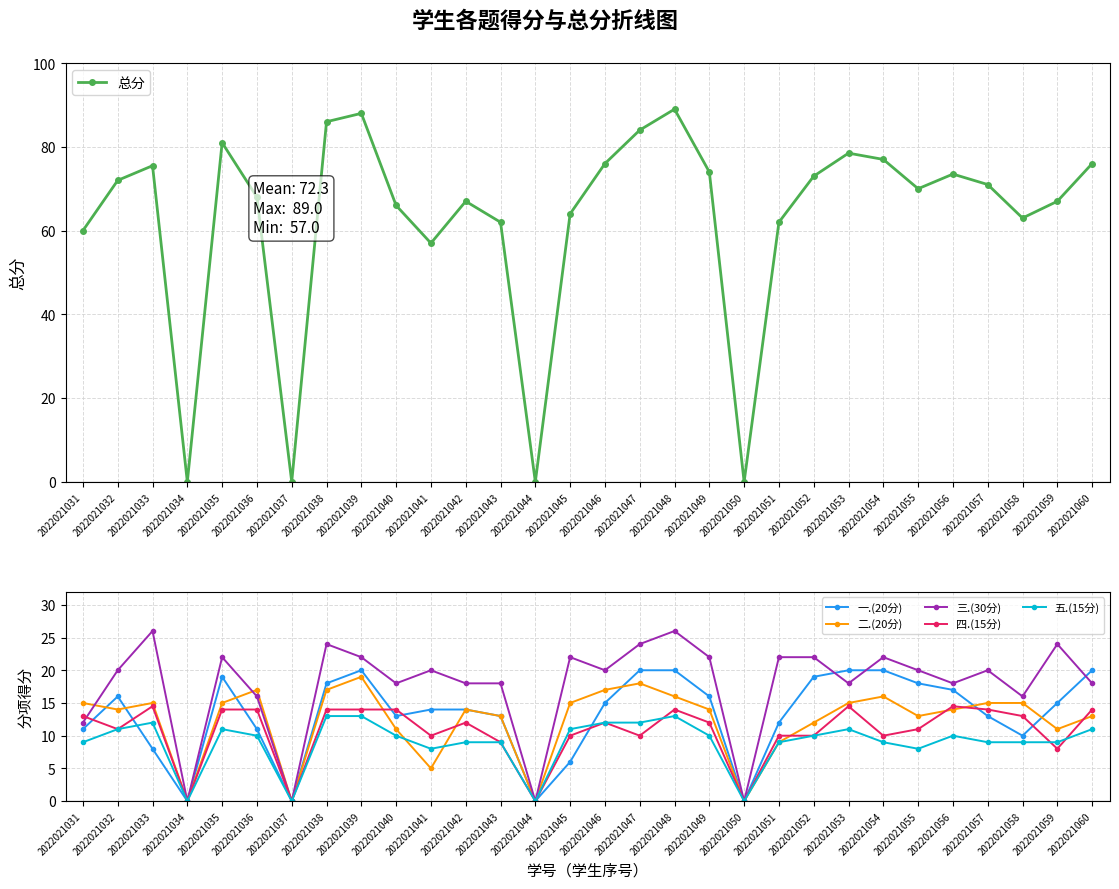

Which series has the largest range (max minus min)?

总分